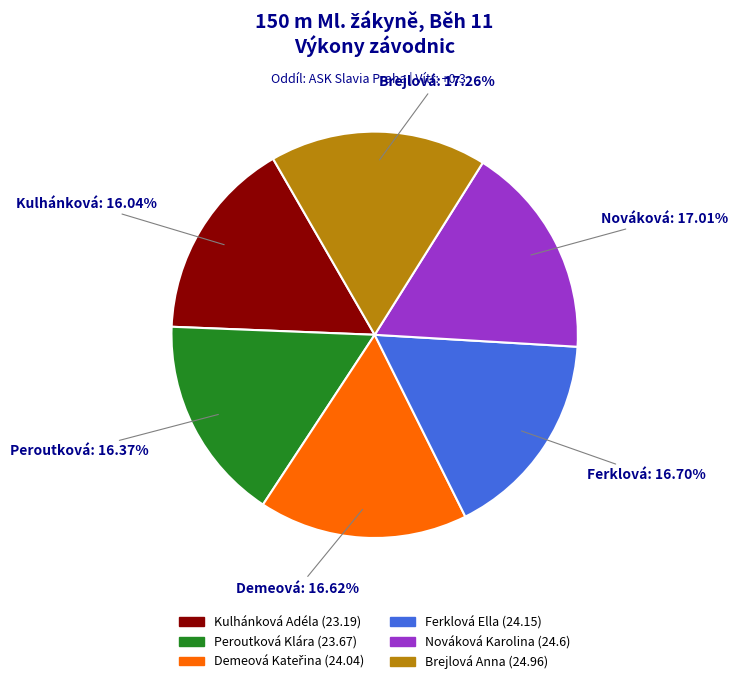

To the nearest percent, what is the difference between the Kulhánková Adéla and Nováková Karolina slice percentages?

1%